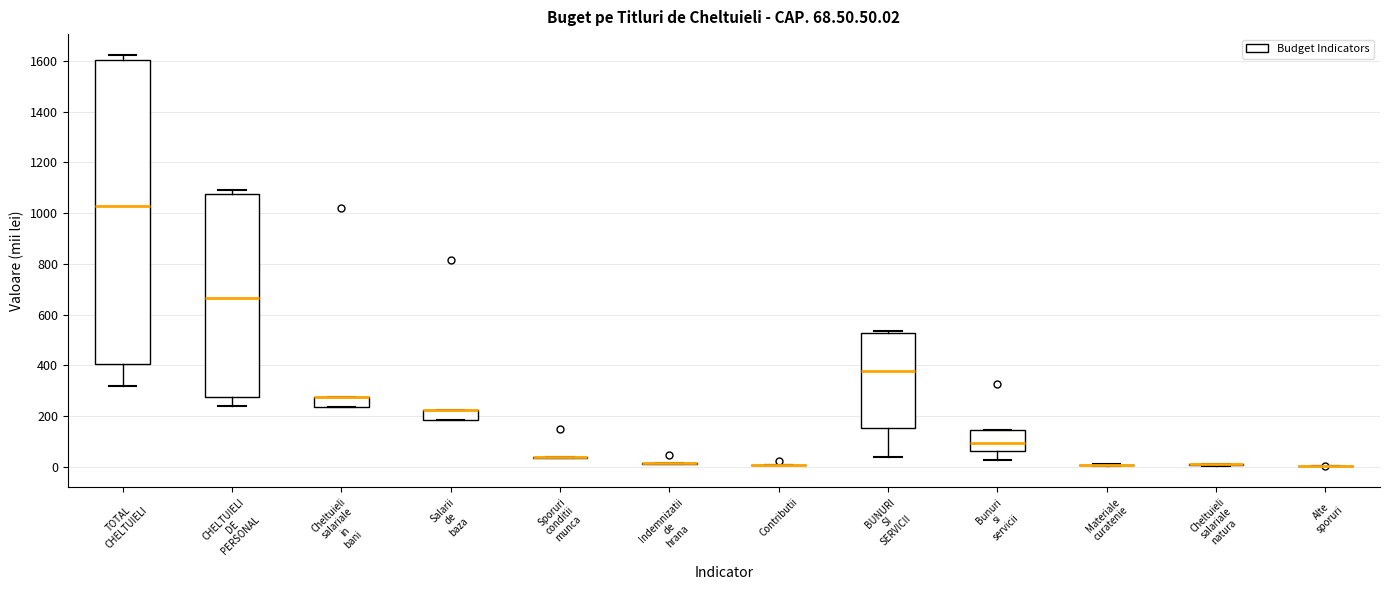

Which box is the tallest, from its lower edge to its upper edge?

TOTAL CHELTUIELI